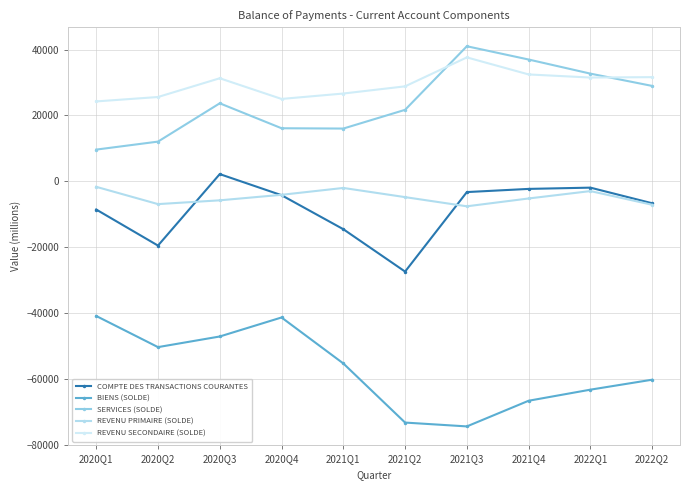

Reading left to right, list all the values displayed in this chart.

COMPTE DES TRANSACTIONS COURANTES: -8518	-19455	2221	-4176	-14488	-27344	-3230	-2267	-1886	-6625
BIENS (SOLDE): -40801	-50250	-47027	-41261	-55199	-73133	-74297	-66512	-63152	-60131
SERVICES (SOLDE): 9652	12073	23692	16128	16033	21713	40996	36969	32689	28961
REVENU PRIMAIRE (SOLDE): -1632	-6879	-5731	-4060	-1979	-4760	-7543	-5169	-2930	-7081
REVENU SECONDAIRE (SOLDE): 24263	25601	31287	25017	26657	28836	37614	32445	31507	31626